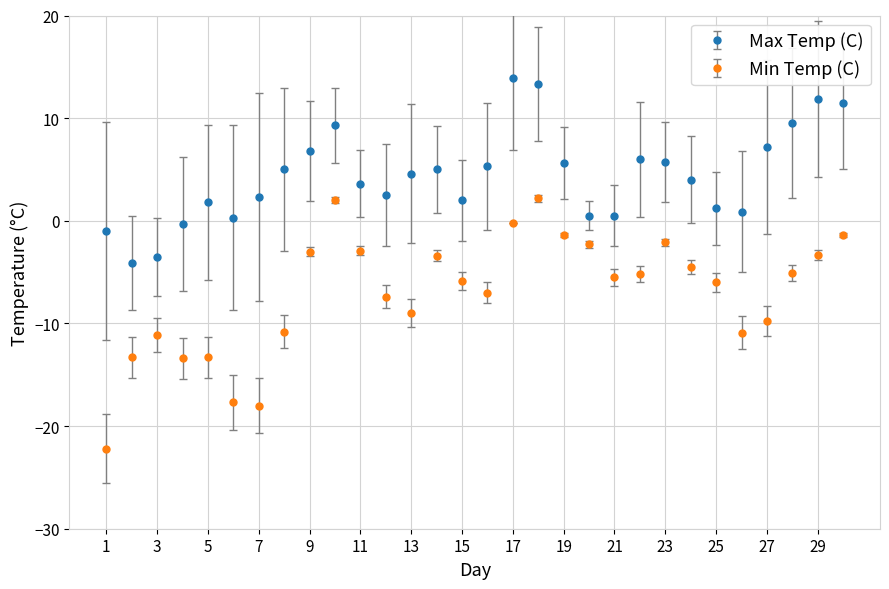

Which series has the widest spread of values?

Min Temp (C)